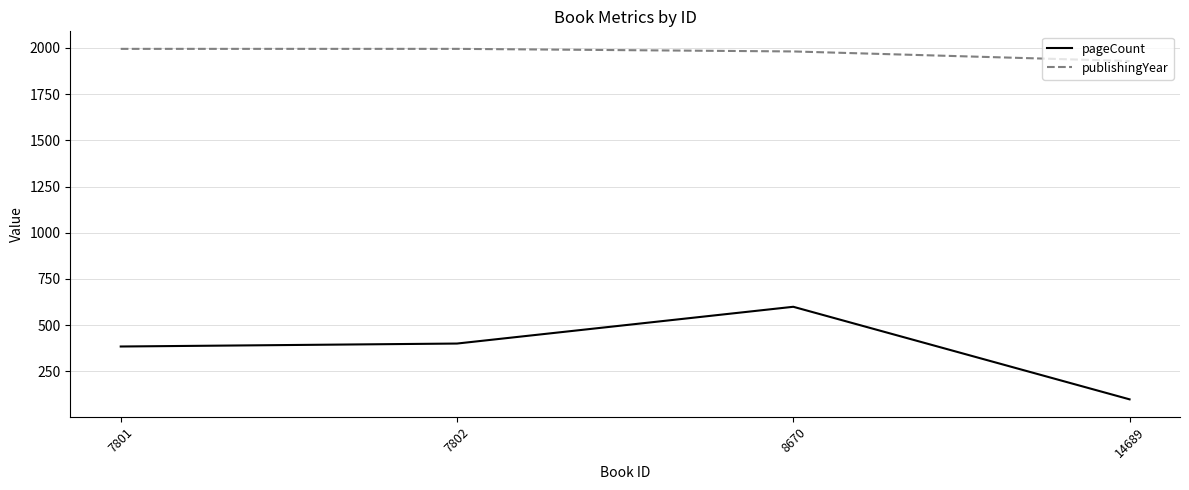

What is the spread (max minus min) of values at 7802?

1595